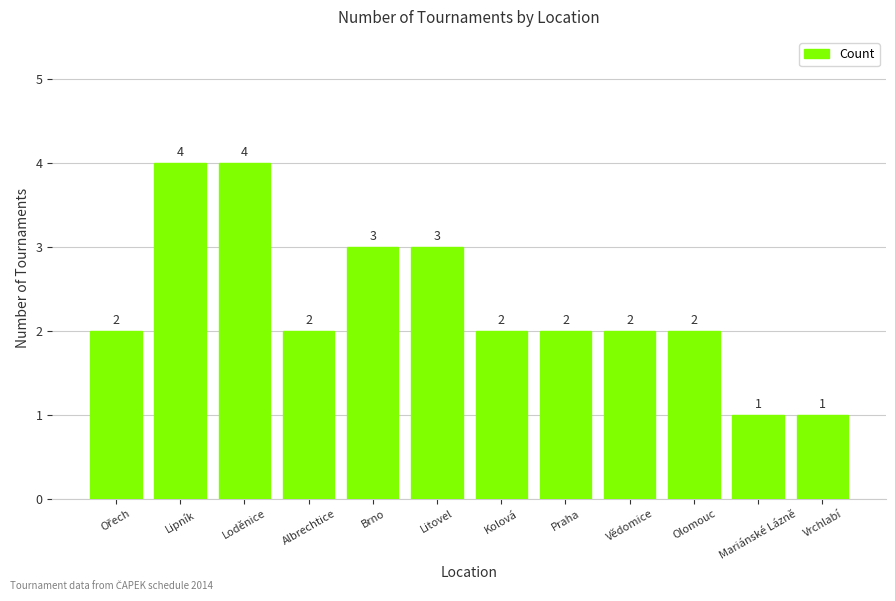

How many values are between 2 and 3?

8